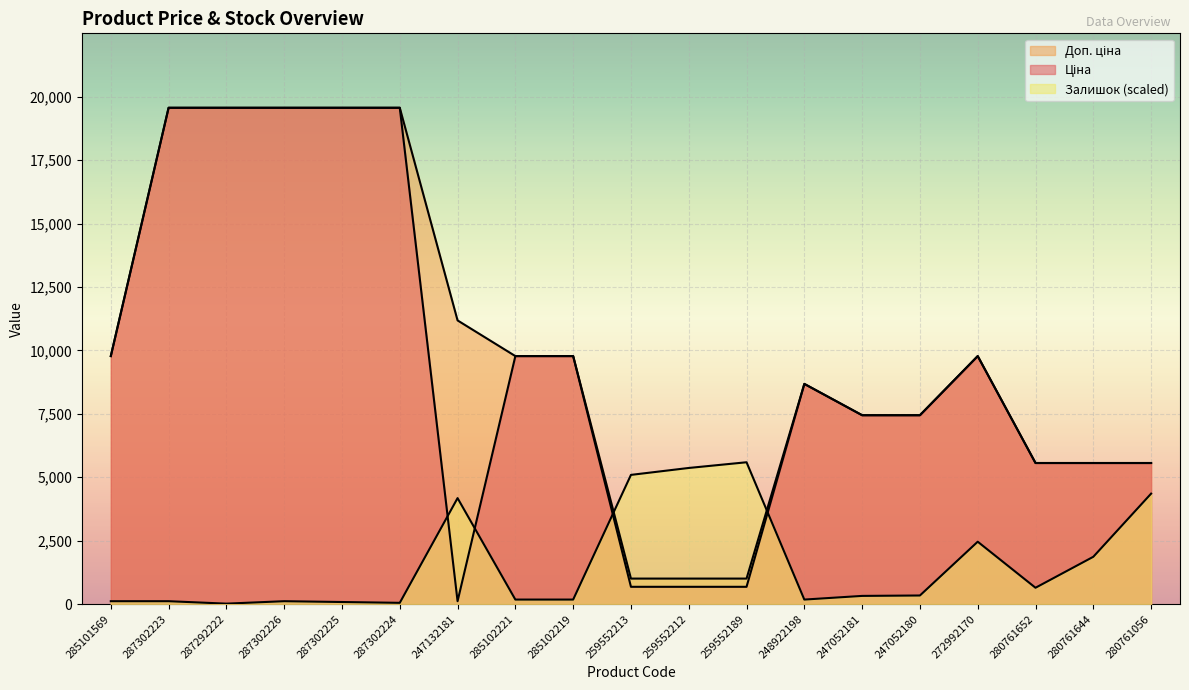

Which series has the largest total across all categories?

Доп. ціна